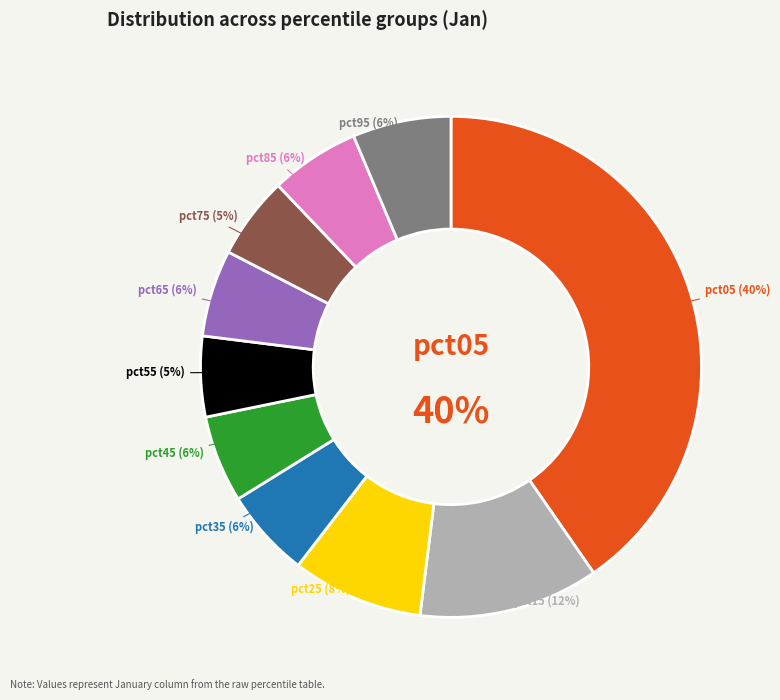

How many segments does this pie chart have?

10